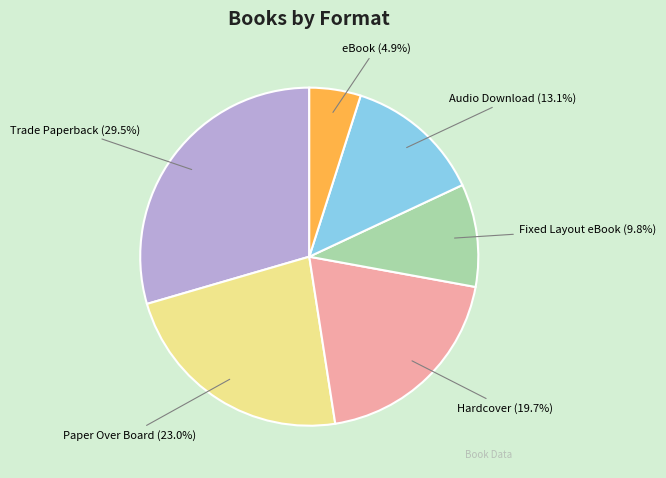

To the nearest percent, what is the difference between the eBook and Paper Over Board slice percentages?

18%